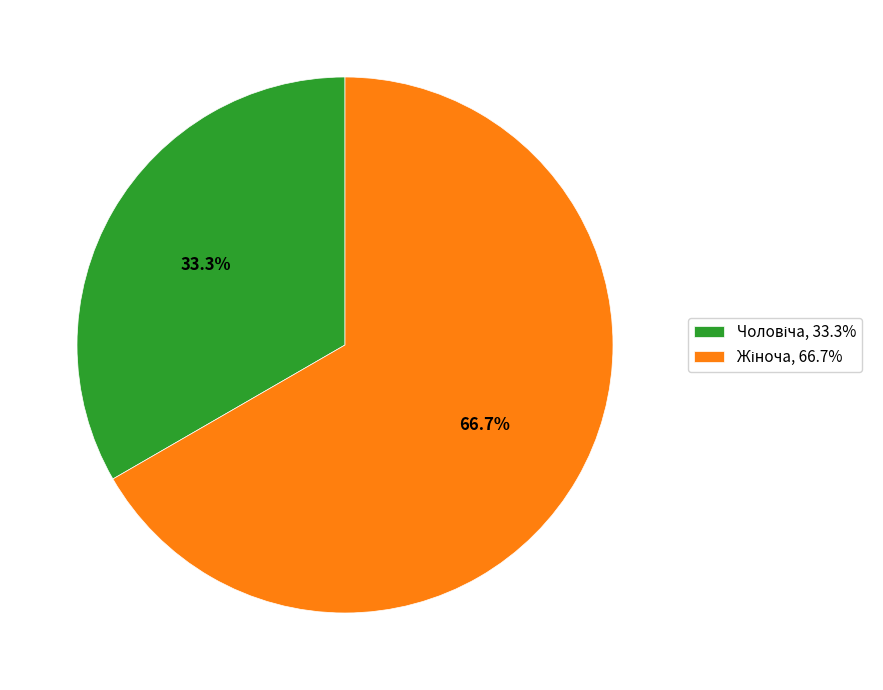

Does any single category account for the majority?

Yes